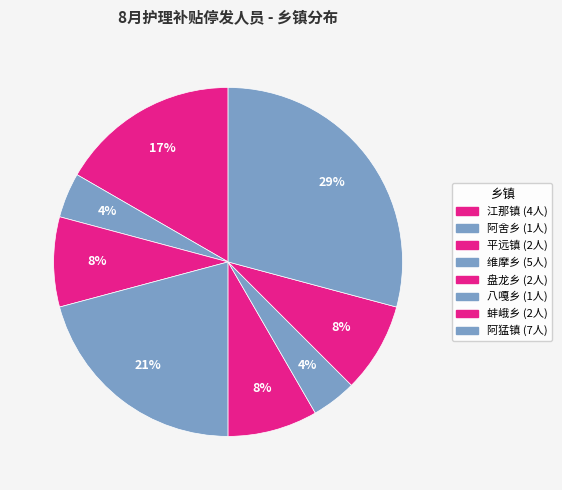

To the nearest percent, what percentage of the pie is 盘龙乡?

8%